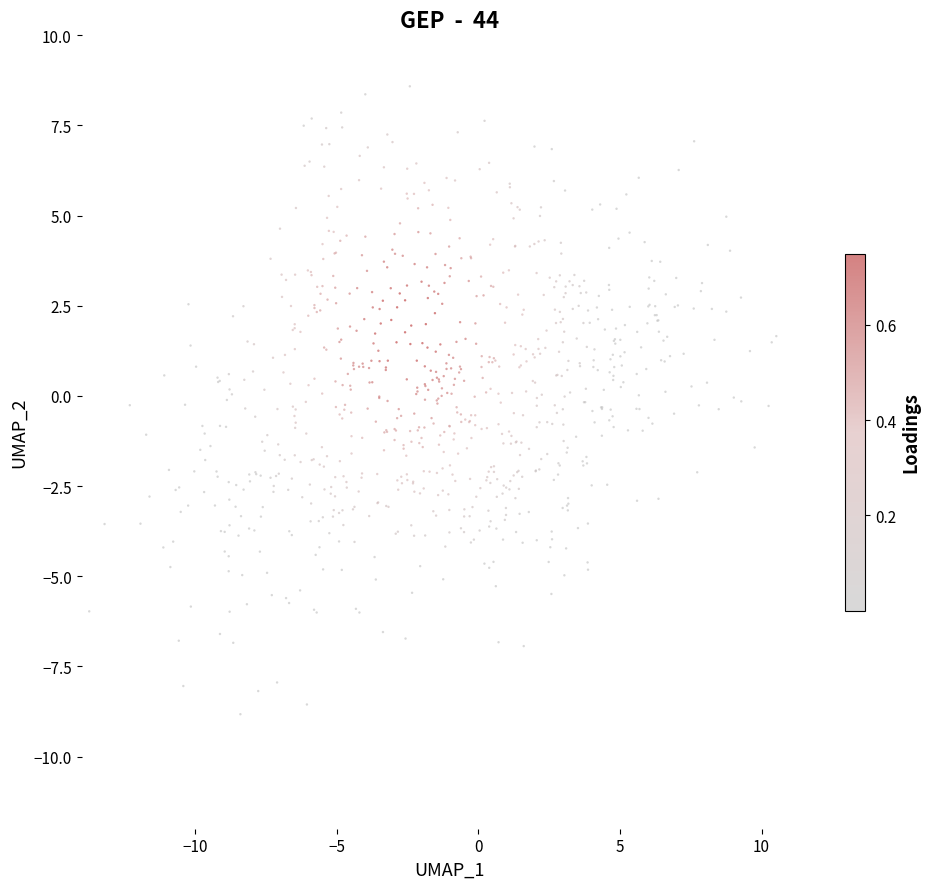

What is the range of X values (max minus min)?

24.2